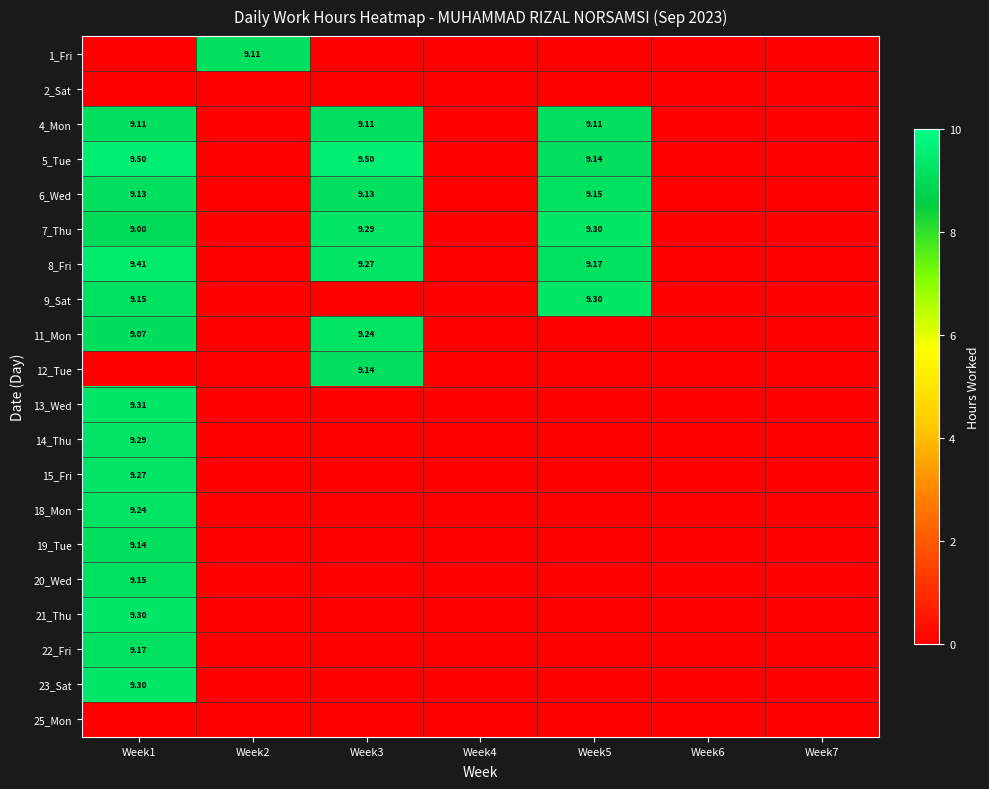

Which series has the widest spread of values?

5_Tue